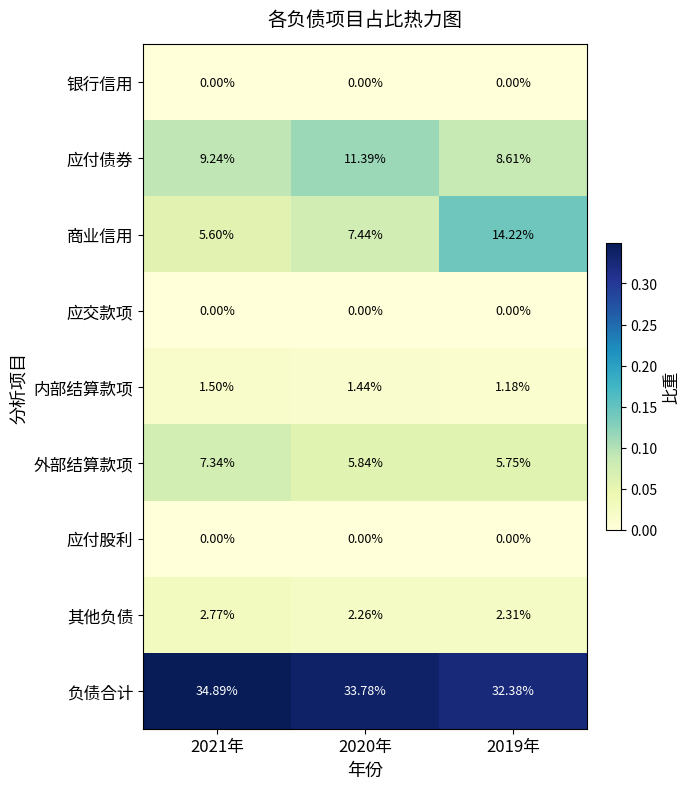

How many distinct data groups are displayed?

9